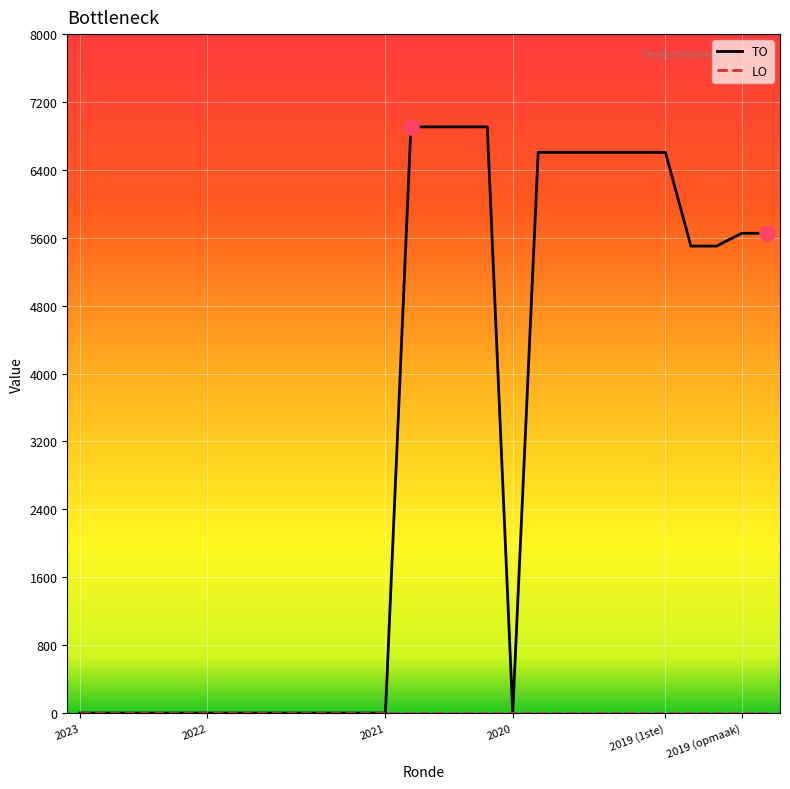

What is the greatest value displayed?

6907